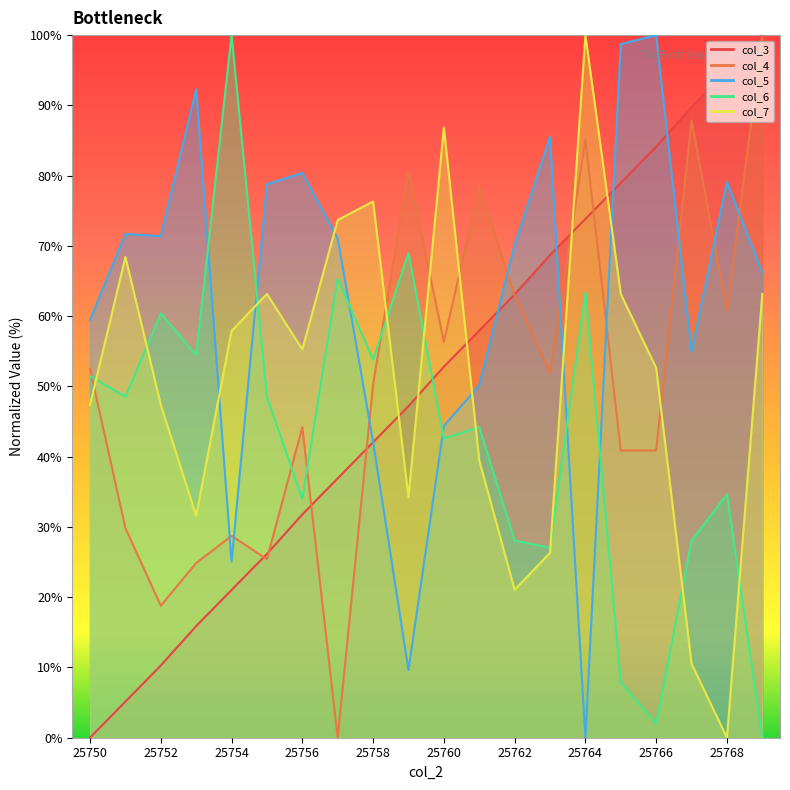

List the series in order of their peak value, highest first.

col_3, col_4, col_5, col_6, col_7